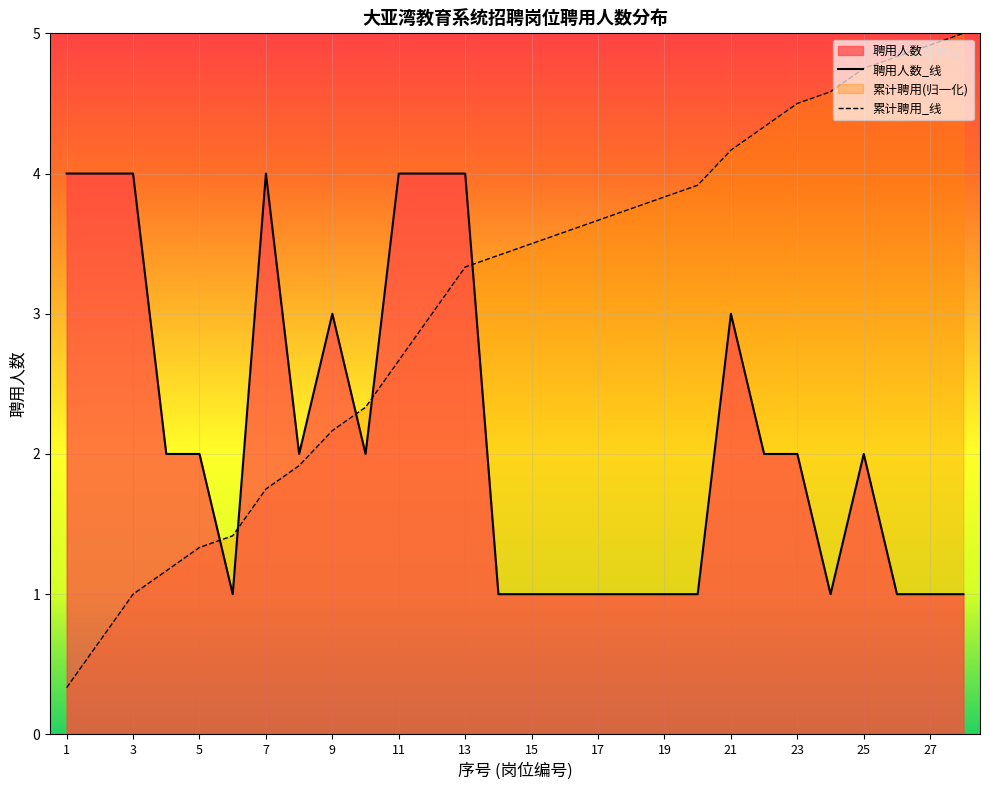

Reading left to right, list all the values displayed in this chart.

序号: 1=0.3	2=0.7	3=1.0	4=1.2	5=1.3	6=1.4	7=1.8	8=1.9	9=2.2	10=2.3	11=2.7	12=3.0	13=3.3	14=3.4	15=3.5	16=3.6	17=3.7	18=3.8	19=3.8	20=3.9	21=4.2	22=4.3	23=4.5	24=4.6	25=4.8	26=4.8	27=4.9	28=5.0
聘用人数: 1=4.0	2=4.0	3=4.0	4=2.0	5=2.0	6=1.0	7=4.0	8=2.0	9=3.0	10=2.0	11=4.0	12=4.0	13=4.0	14=1.0	15=1.0	16=1.0	17=1.0	18=1.0	19=1.0	20=1.0	21=3.0	22=2.0	23=2.0	24=1.0	25=2.0	26=1.0	27=1.0	28=1.0